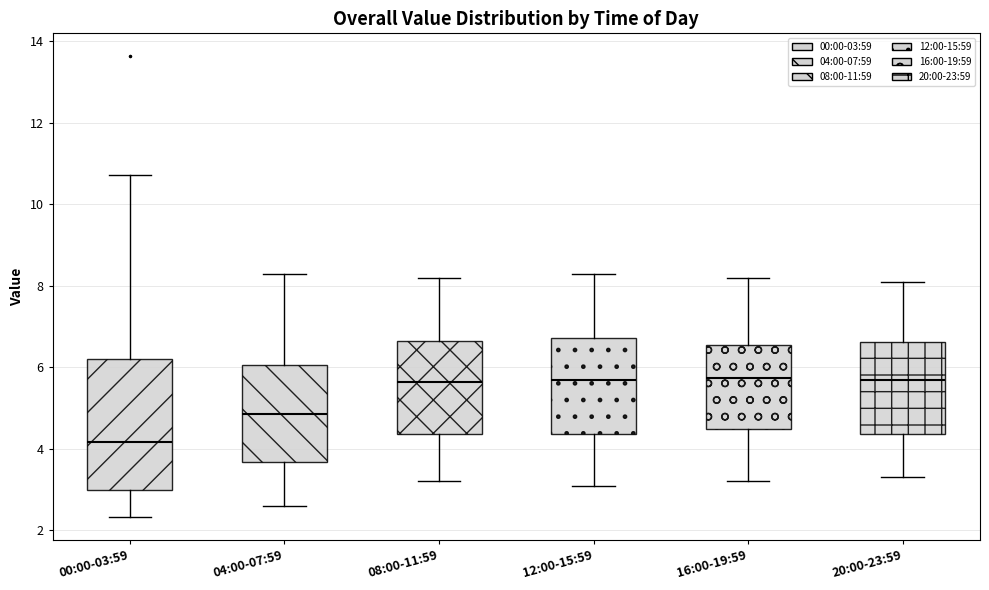

Comparing the boxes themselves (not the whiskers), which one is the tallest?

00:00-03:59